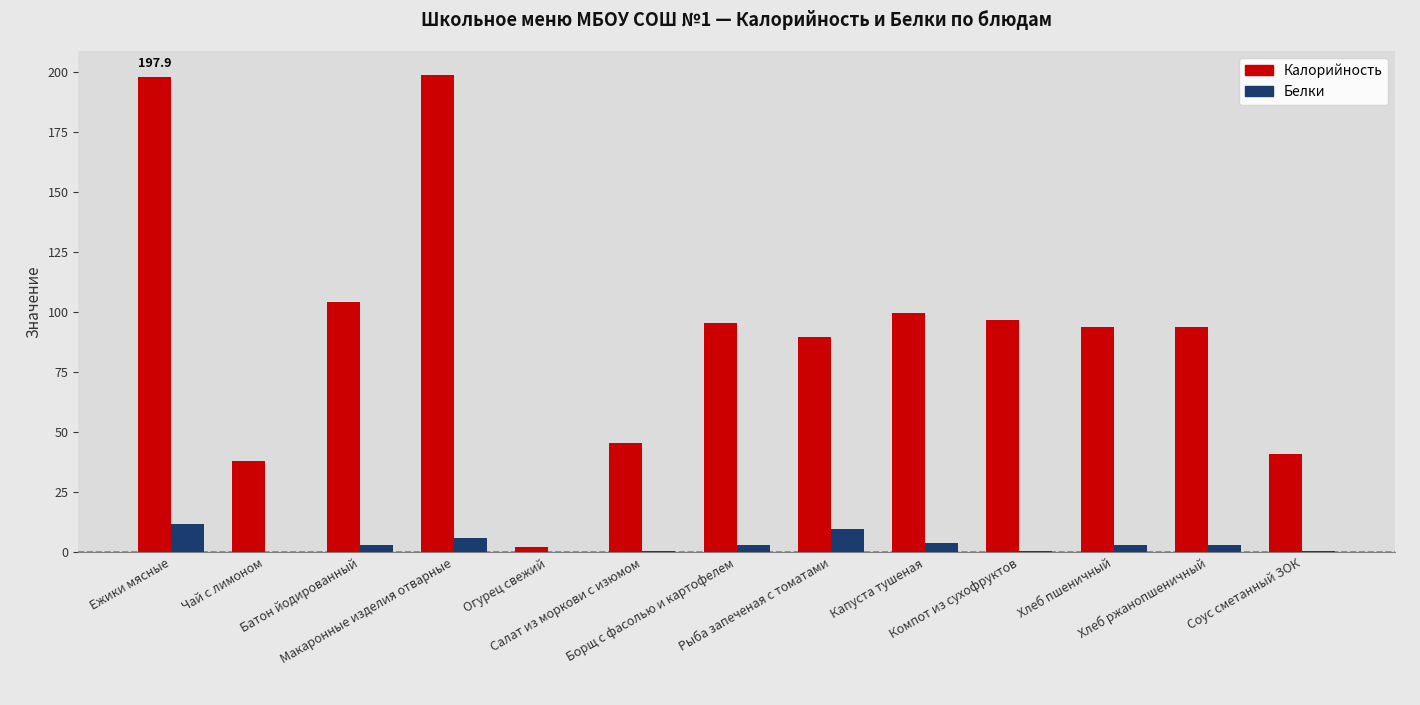

Between Ежики мясные and Соус сметанный ЗОК, which series saw the biggest shift?

Калорийность